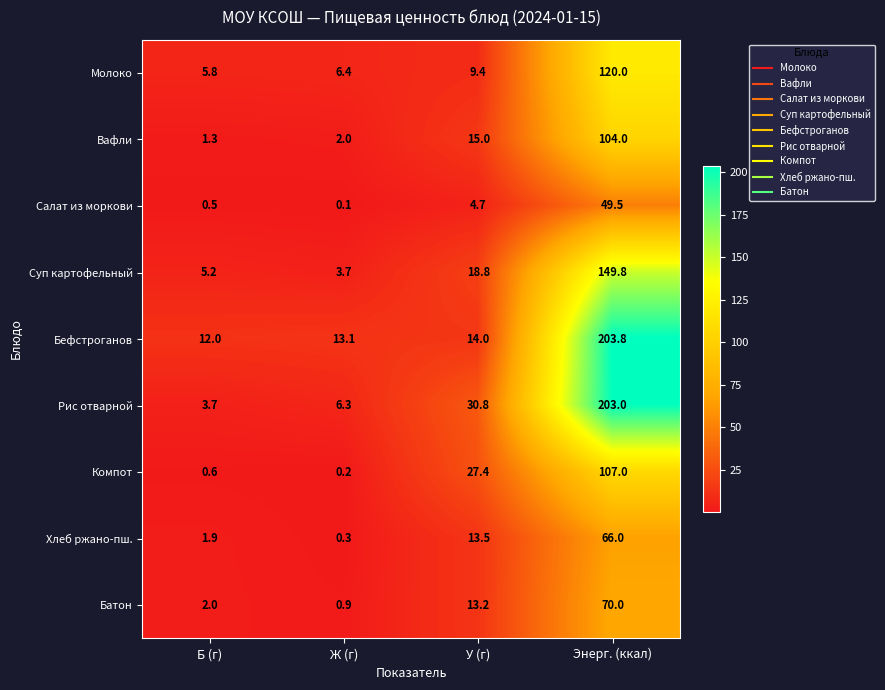

Read the Батон value at Б (г).

2.0